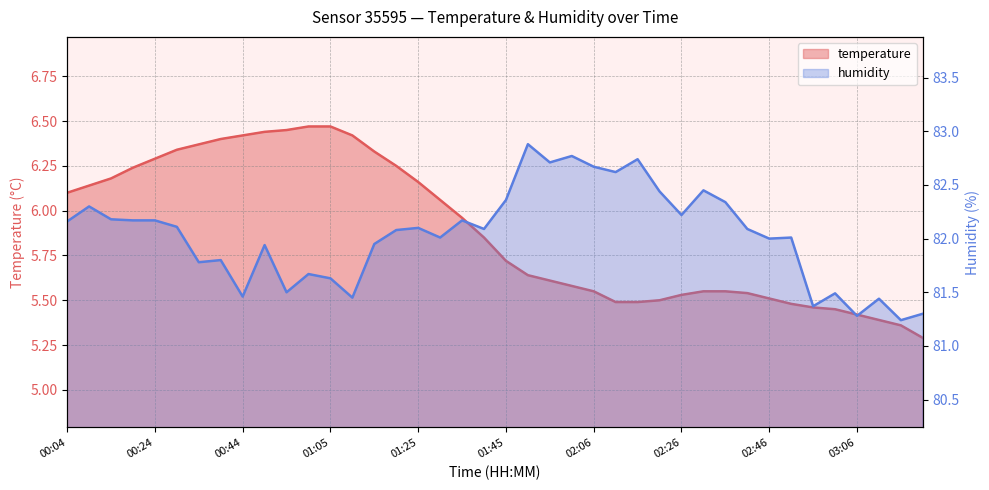

Which series has the widest spread of values?

humidity